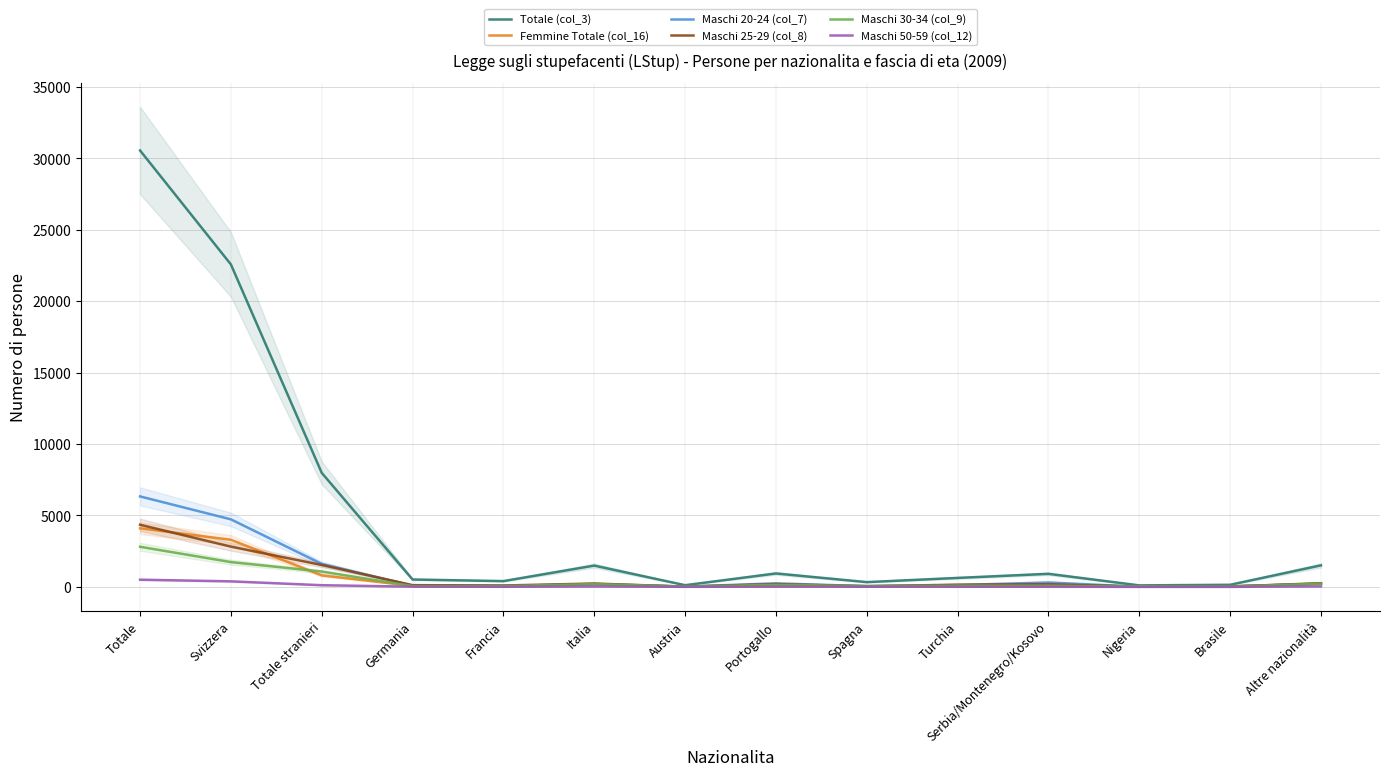

What is the average value of the Maschi 20-24 (col_7) series?

1003